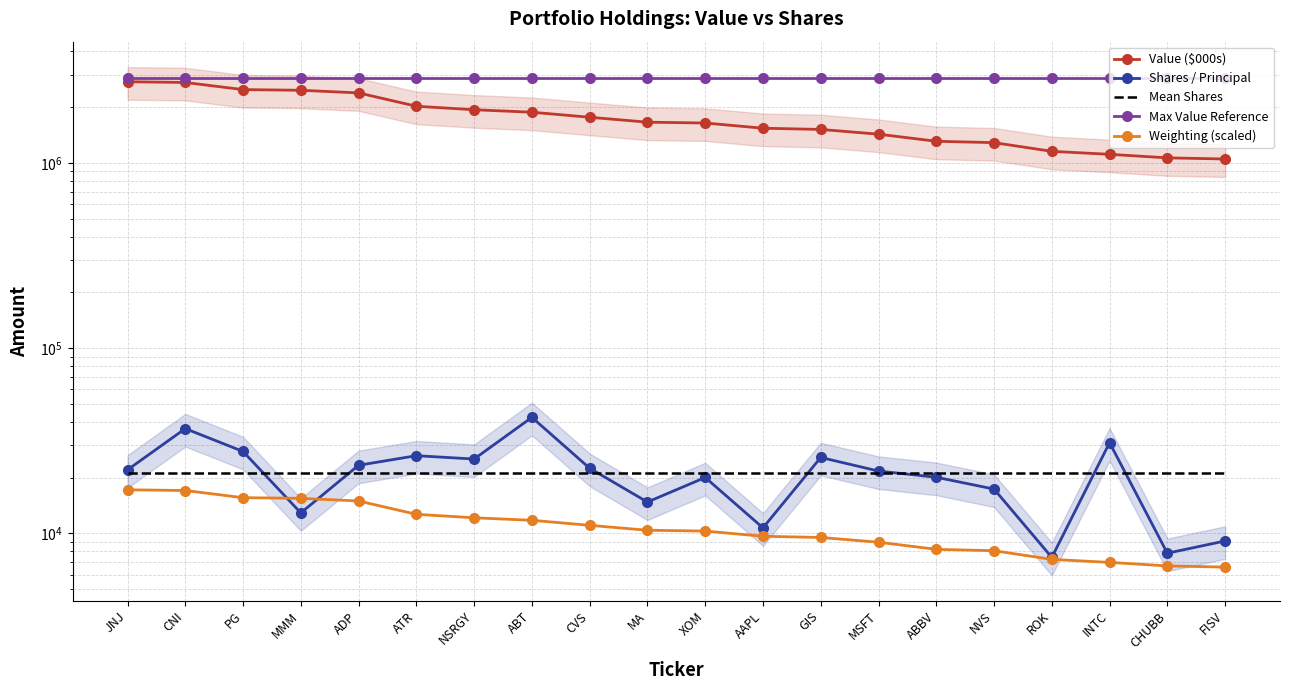

At which category is the sum across all series the highest?

JNJ